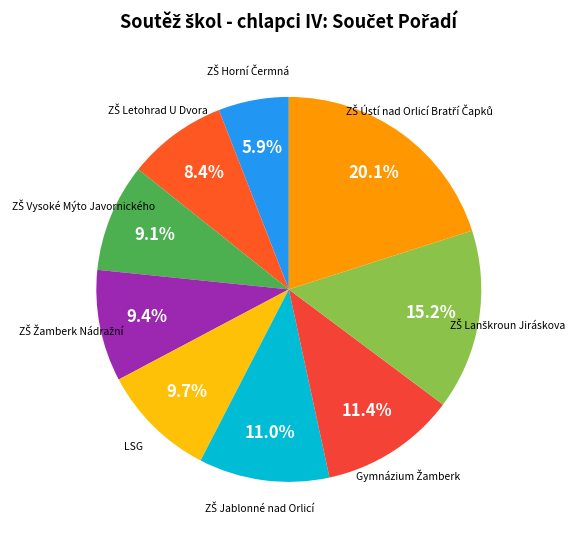

Count the number of slices in the pie.

9